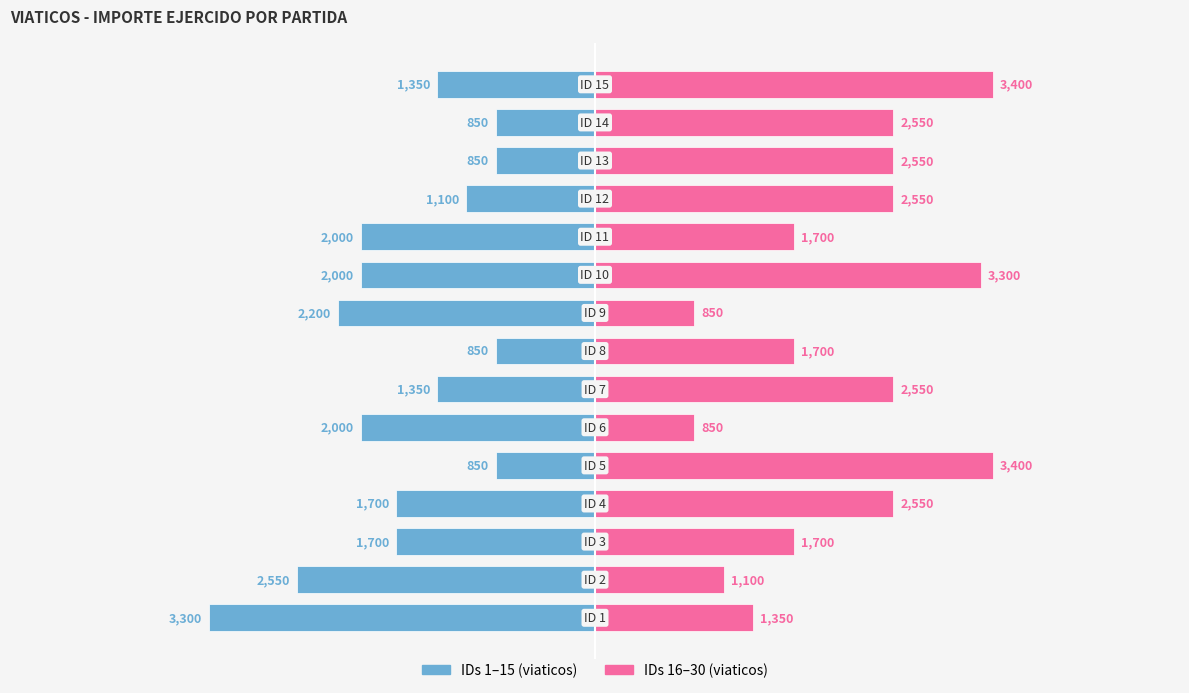

Reading left to right, extract all data points from this chart.

IDs 1-15 (viaticos): 0=-3300	1=-2550	2=-1700	3=-1700	4=-850	5=-2000	6=-1350	7=-850	8=-2200	9=-2000	10=-2000	11=-1100	12=-850	13=-850	14=-1350
IDs 16-30 (viaticos): 0=1350	1=1100	2=1700	3=2550	4=3400	5=850	6=2550	7=1700	8=850	9=3300	10=1700	11=2550	12=2550	13=2550	14=3400